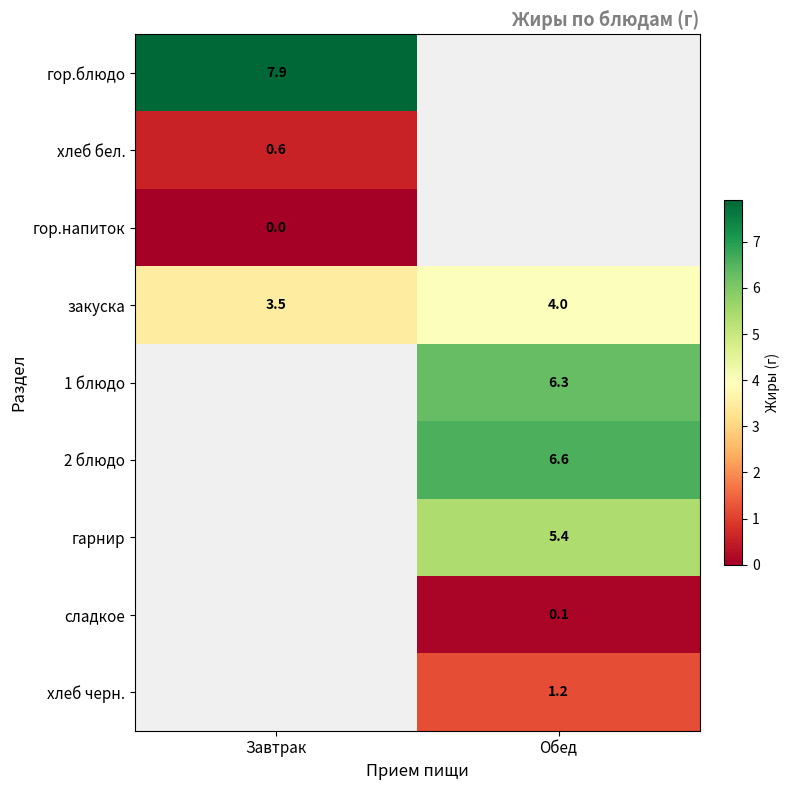

What is the difference between the highest and lowest values at Завтрак?

7.9